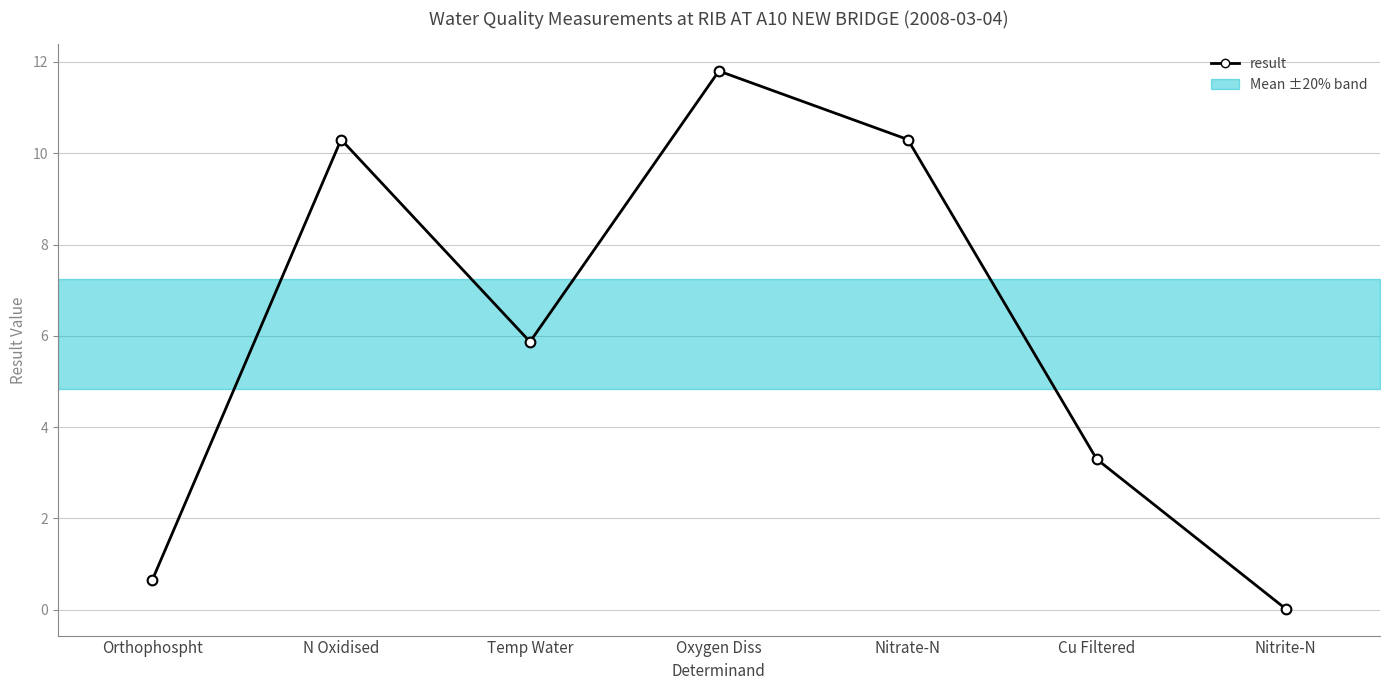

How many distinct data groups are displayed?

1